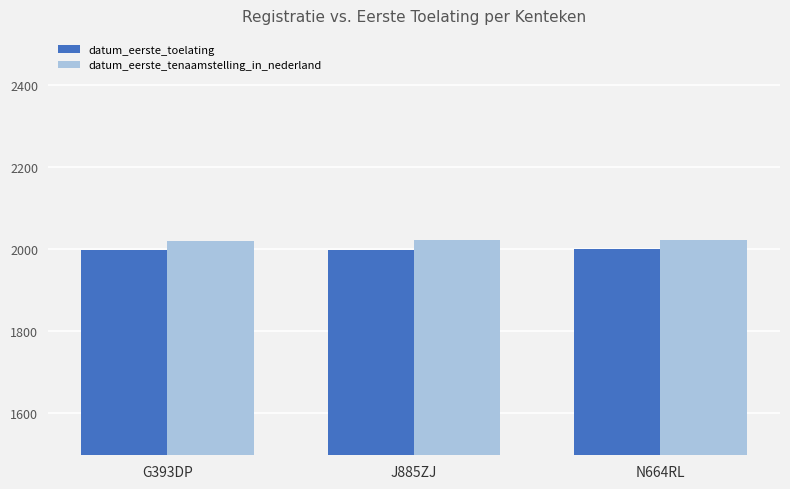

How many distinct data groups are displayed?

2